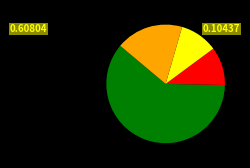

Is there a majority slice in this chart?

Yes